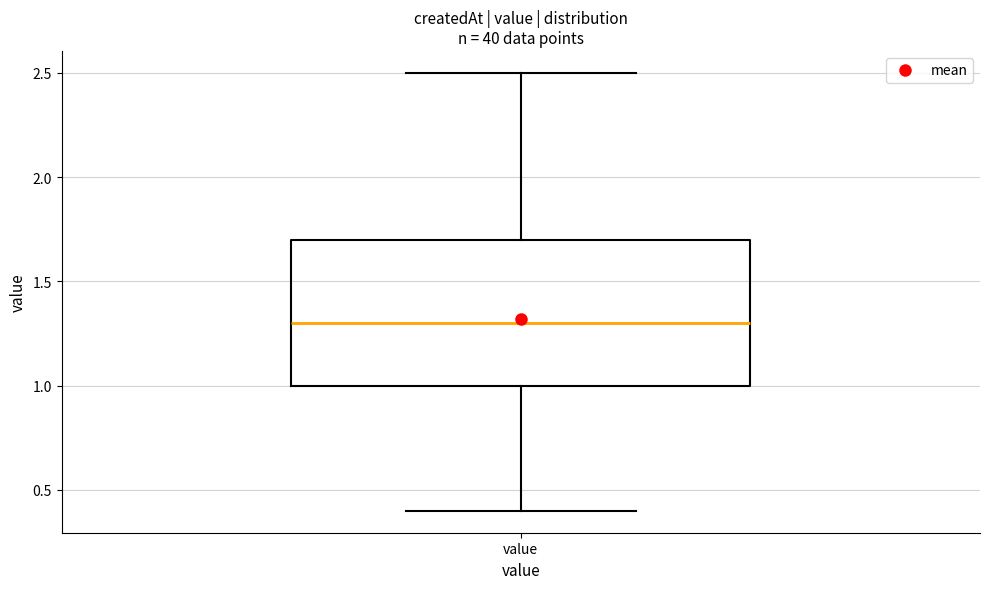

Where is the upper edge of the box for value on the y-axis? The values are not printed on the chart, so give them approximately, as read against the axis.

1.7